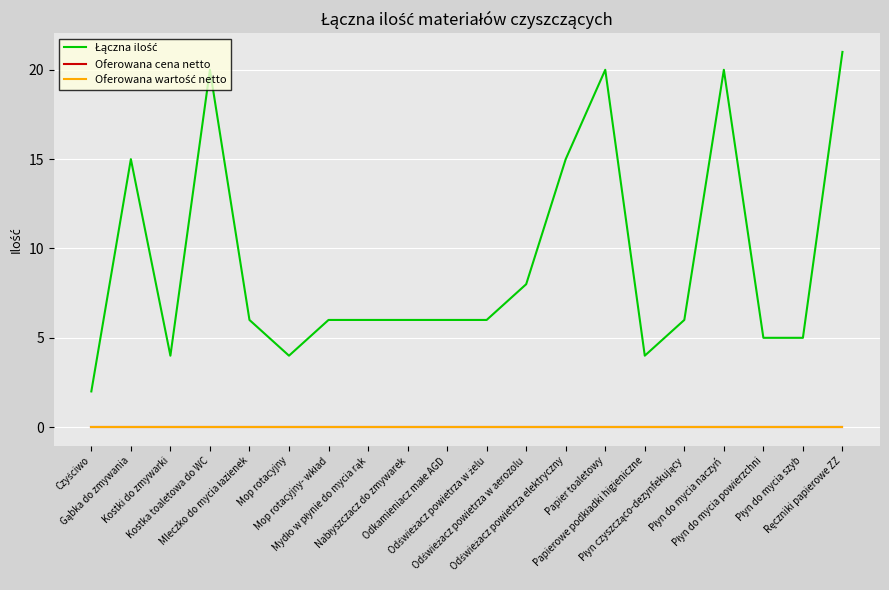

Is this an area chart (filled region under the line)?

No